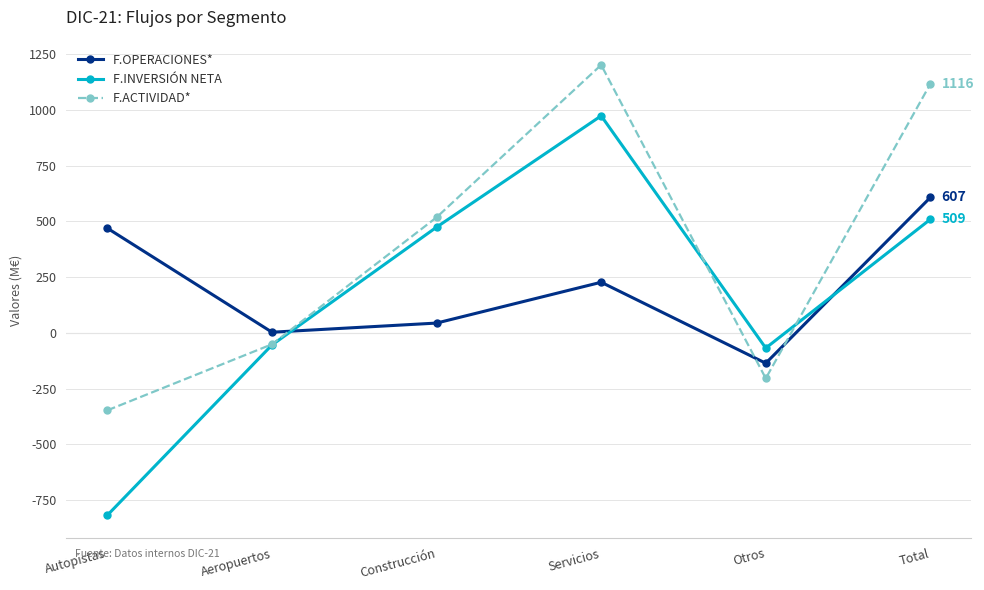

At how many categories does at least one series exceed 825?

2